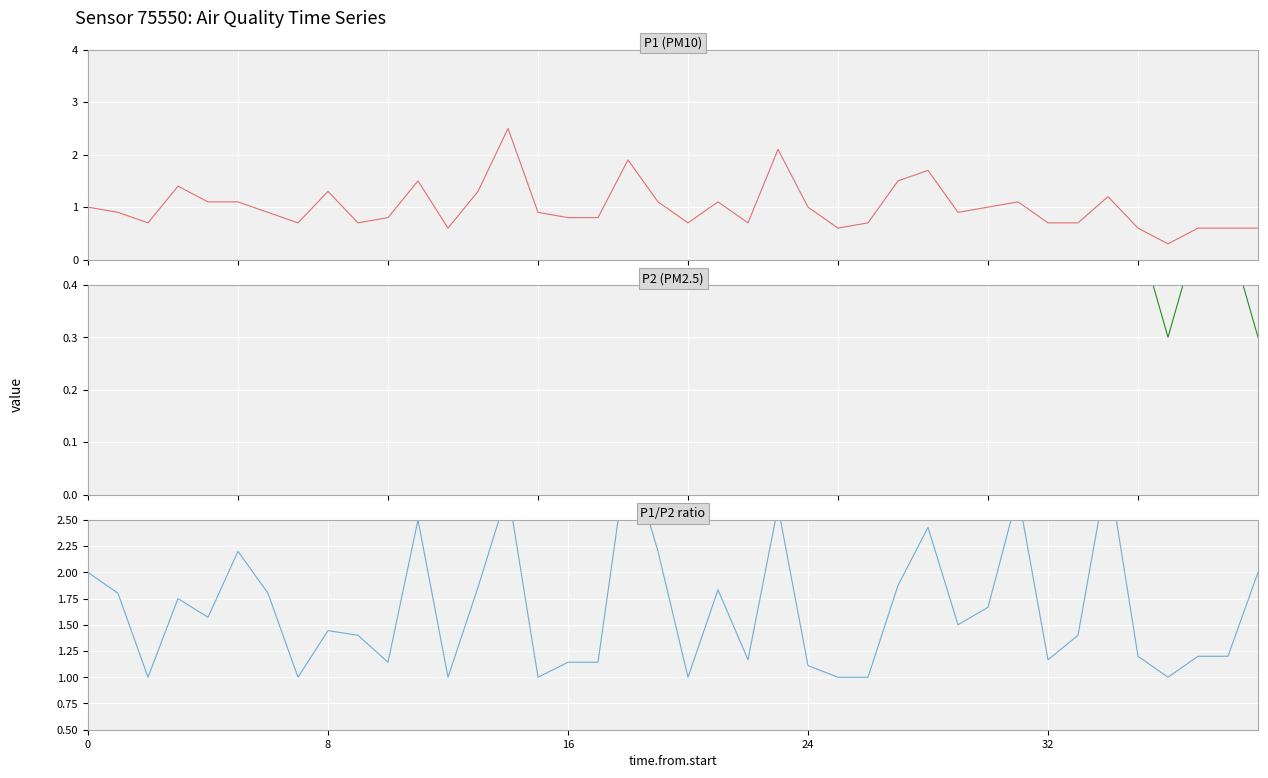

Which series has the largest total across all categories?

P1/P2 ratio